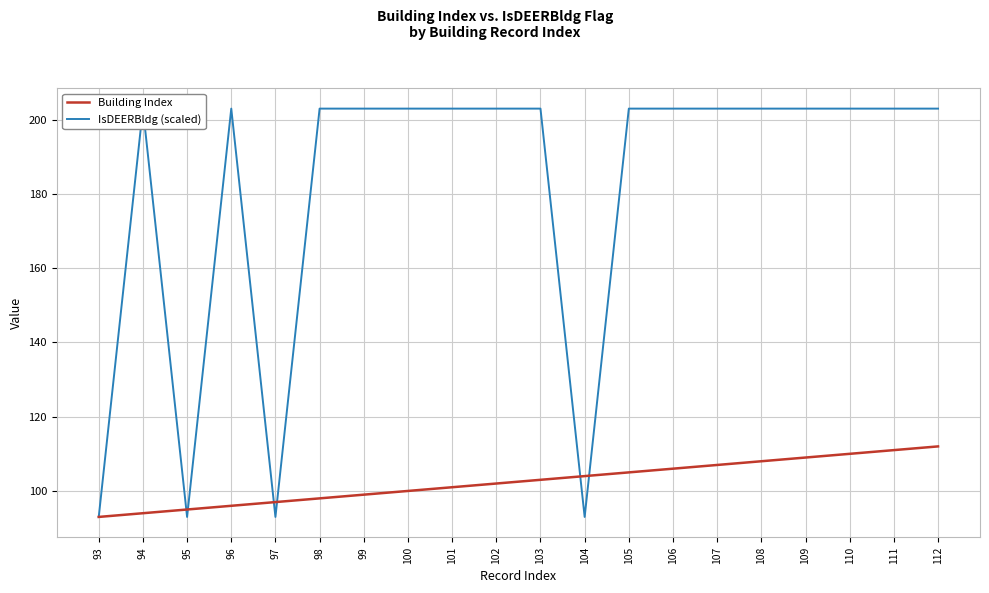

What are all the series names shown in the legend?

Building Index, IsDEERBldg (scaled)